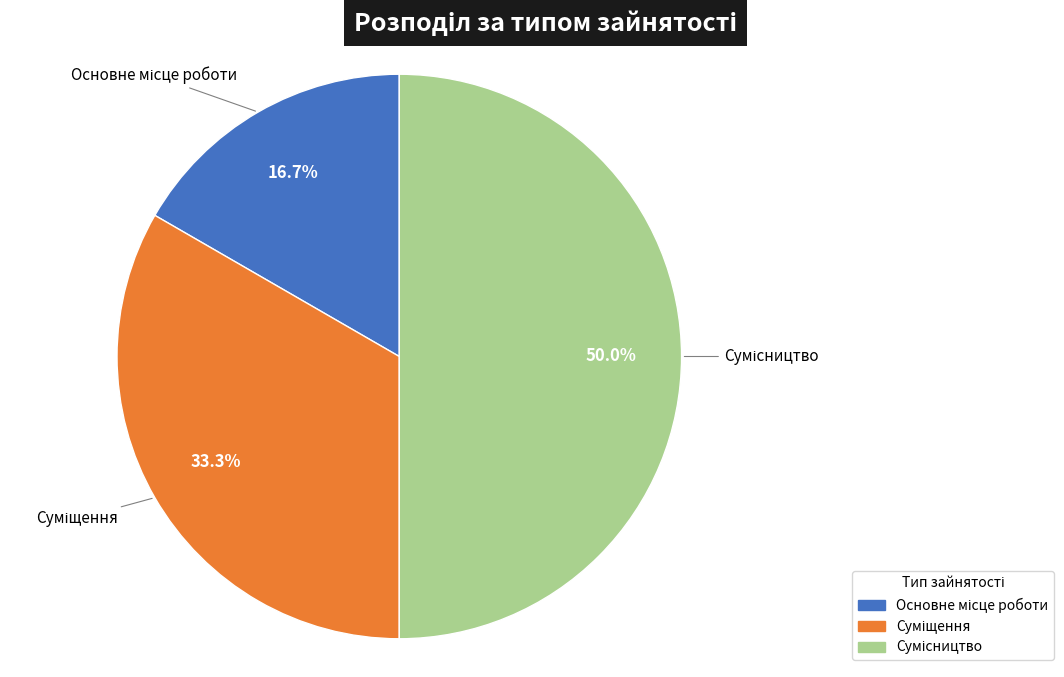

Count the number of slices in the pie.

3